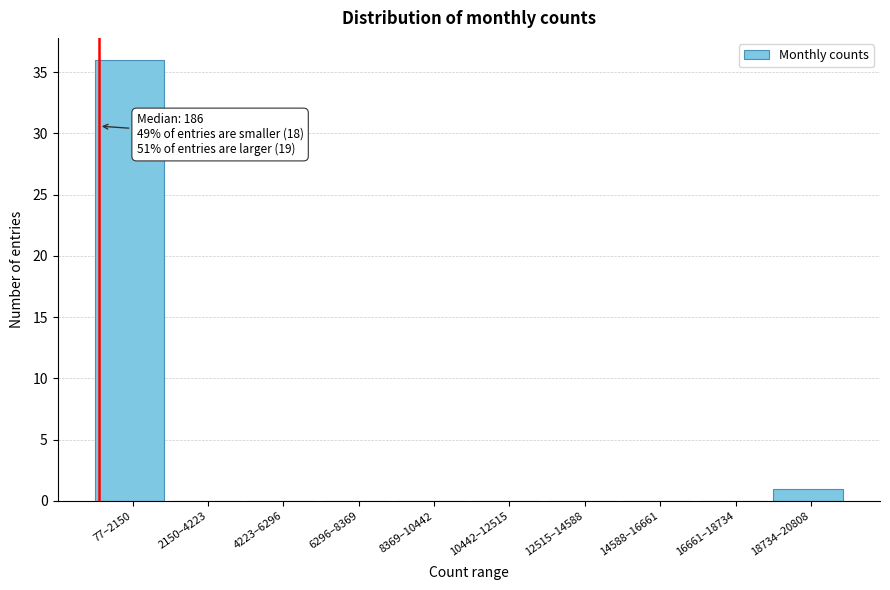

Reading left to right, what are all the values shown in this chart?

77–2150=36	2150–4223=0	4223–6296=0	6296–8369=0	8369–10442=0	10442–12515=0	12515–14588=0	14588–16661=0	16661–18734=0	18734–20808=1